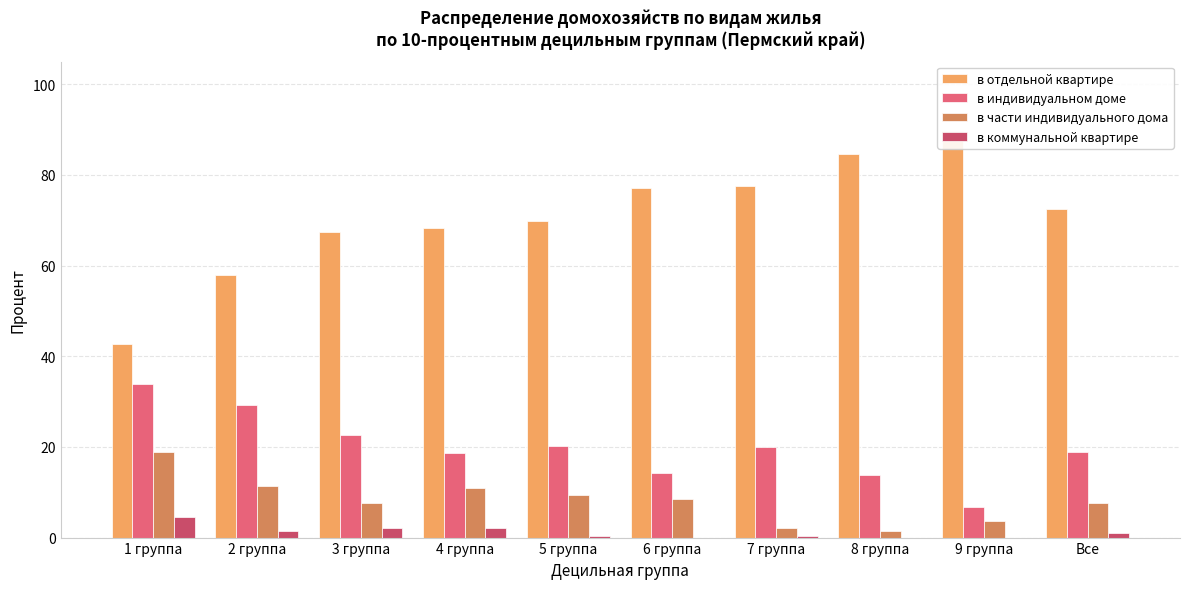

How many values in the в коммунальной квартире series are below 1?

5